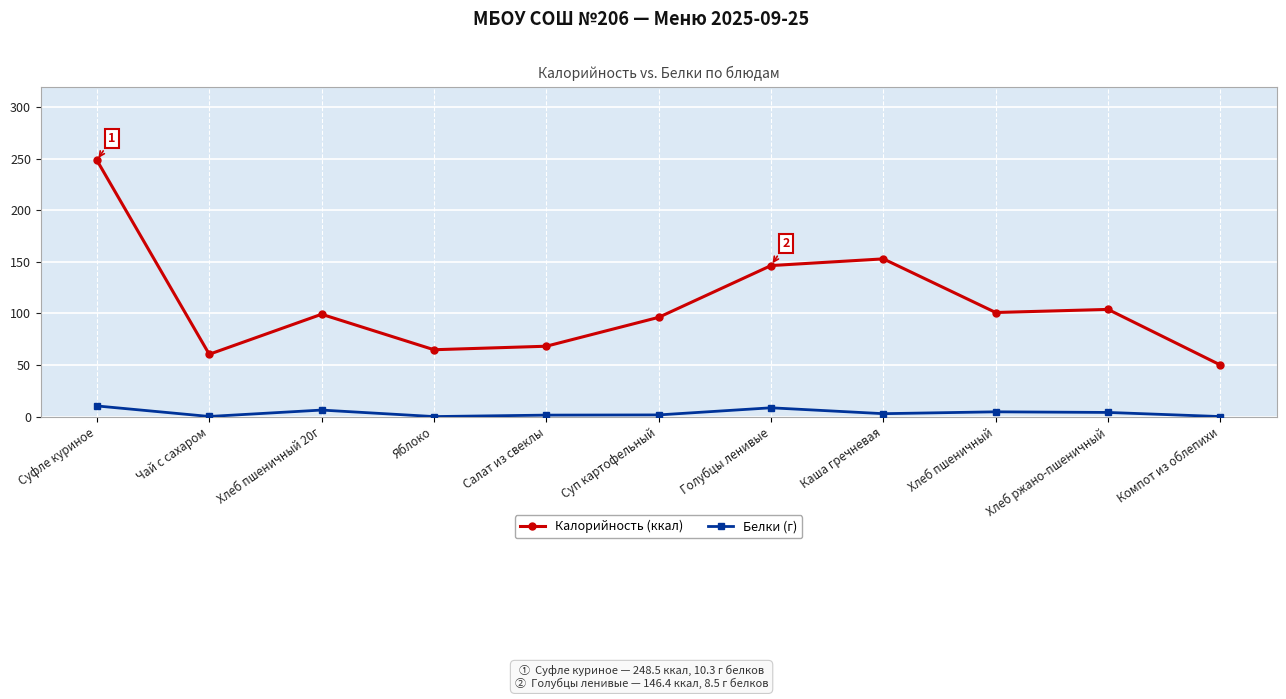

What is the difference between the highest and lowest values at Хлеб пшеничный 20г?

92.9